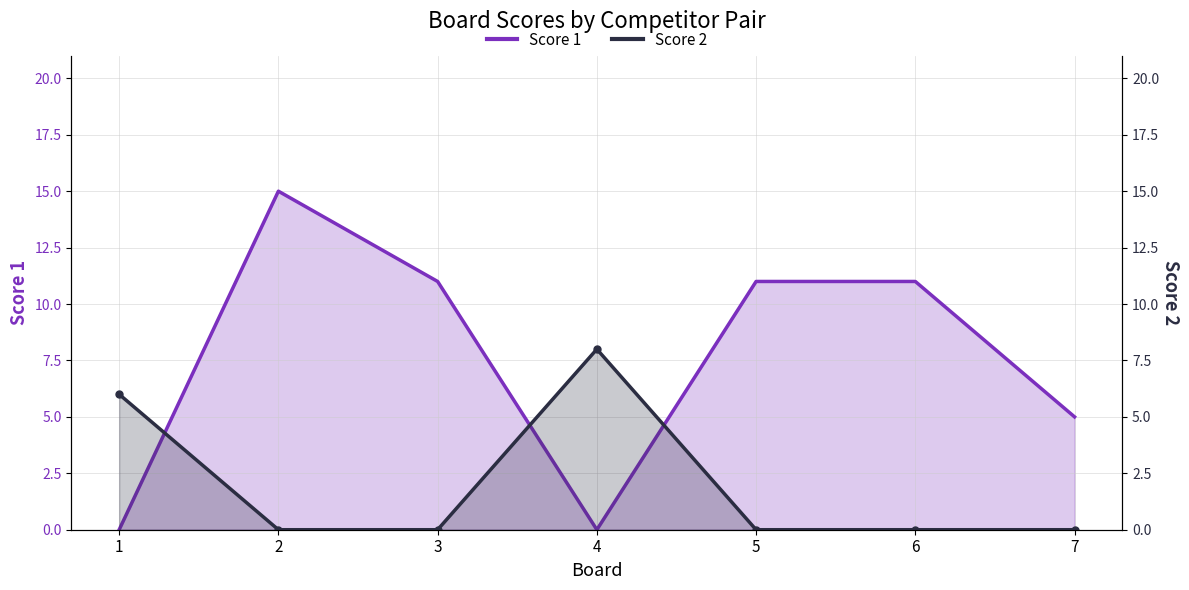

The value of Score 2 at 3 is -5. True or false?

False